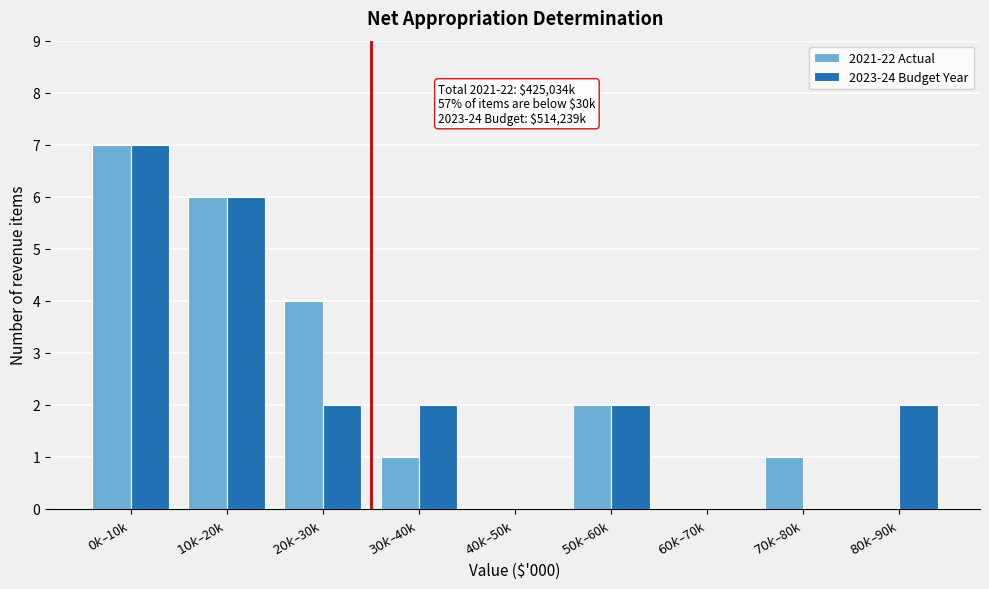

What is the sum of all 2023-24 Budget Year values?

21